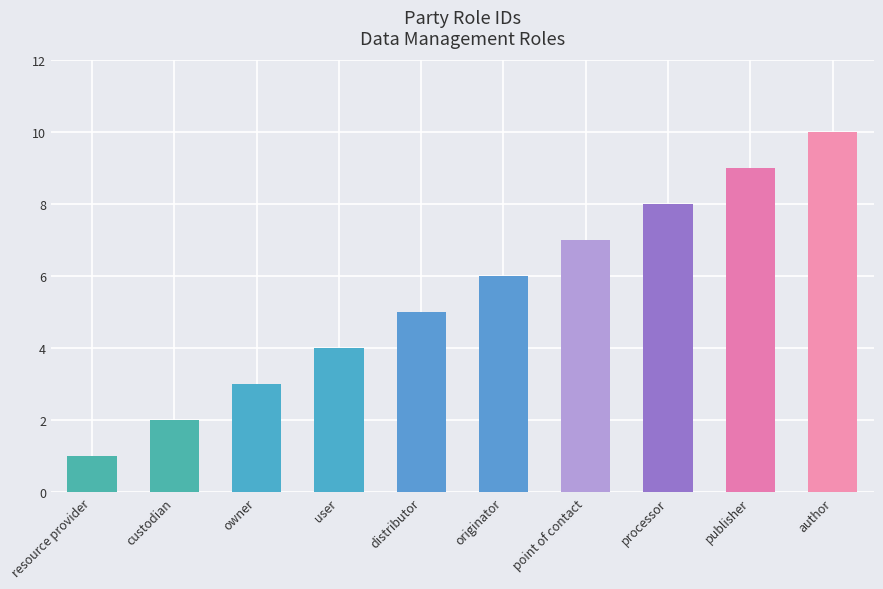

At which category does the chart reach its minimum across all series?

resource provider